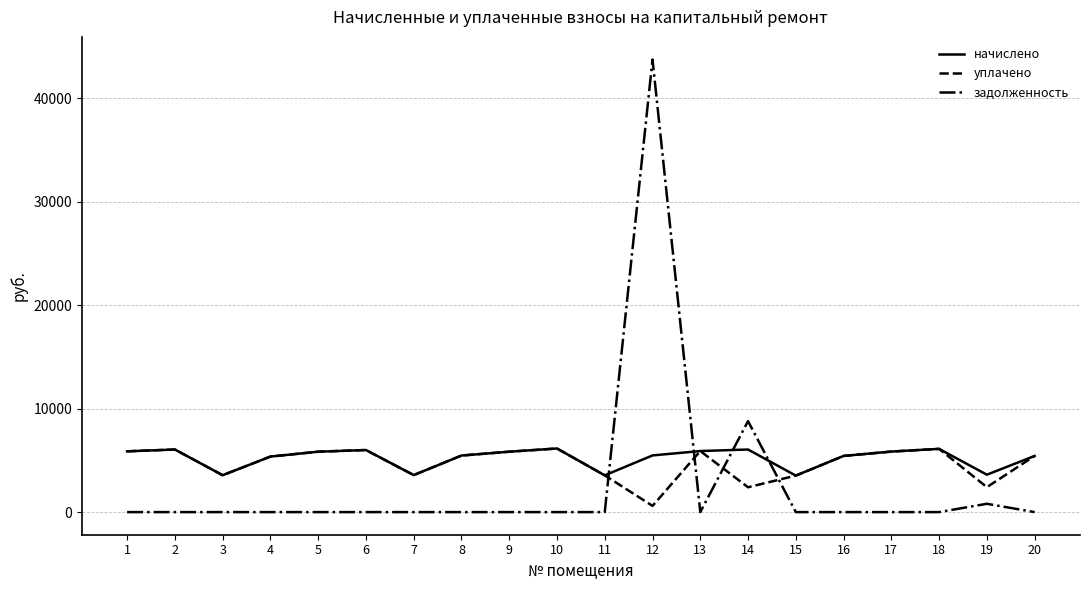

What is the difference between the highest and lowest values at 5?

5837.4